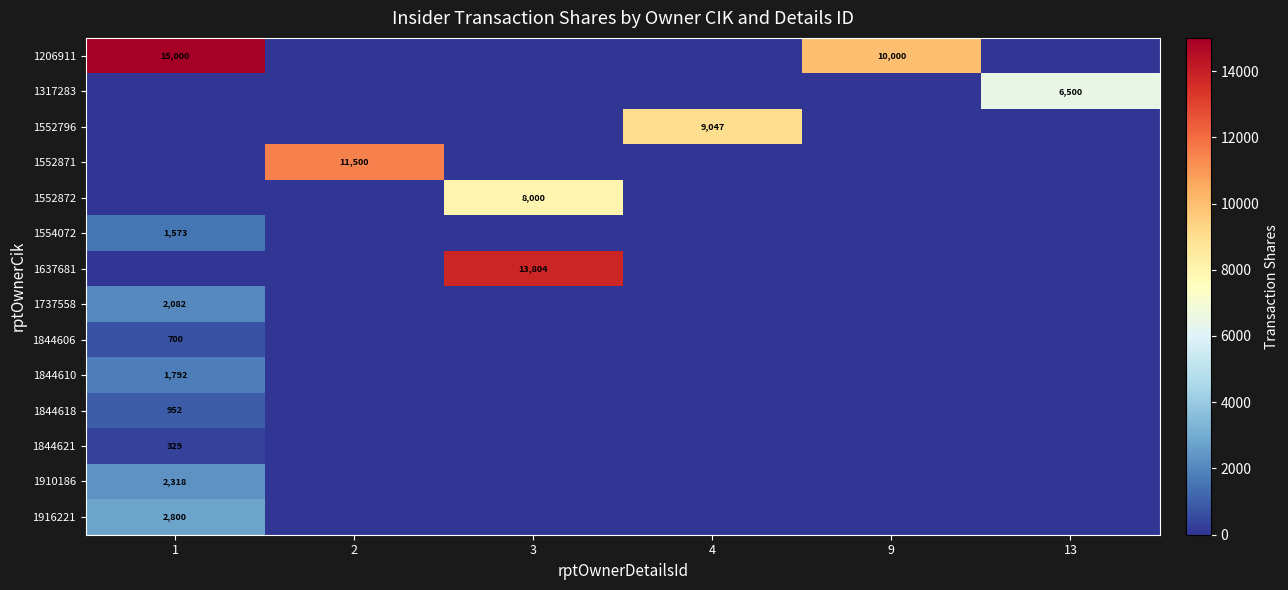

Which series has the largest range (max minus min)?

1206911